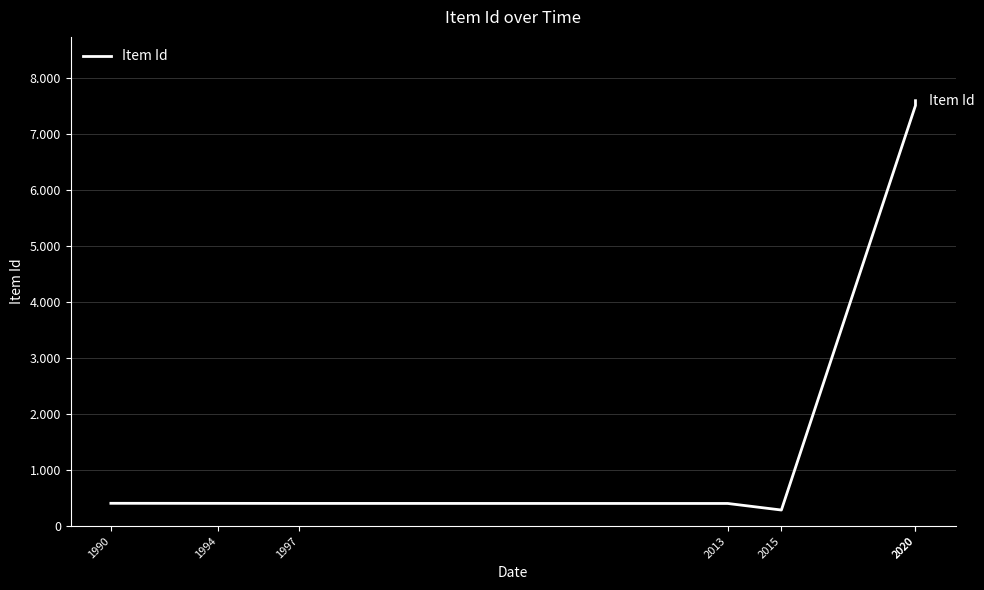

Does the chart have visible grid lines?

Yes